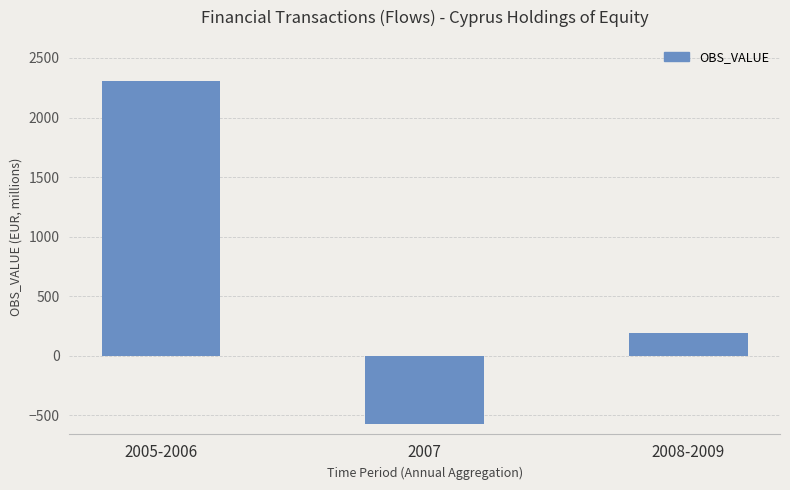

What is the label of the 1st bar from the right?

2008-2009